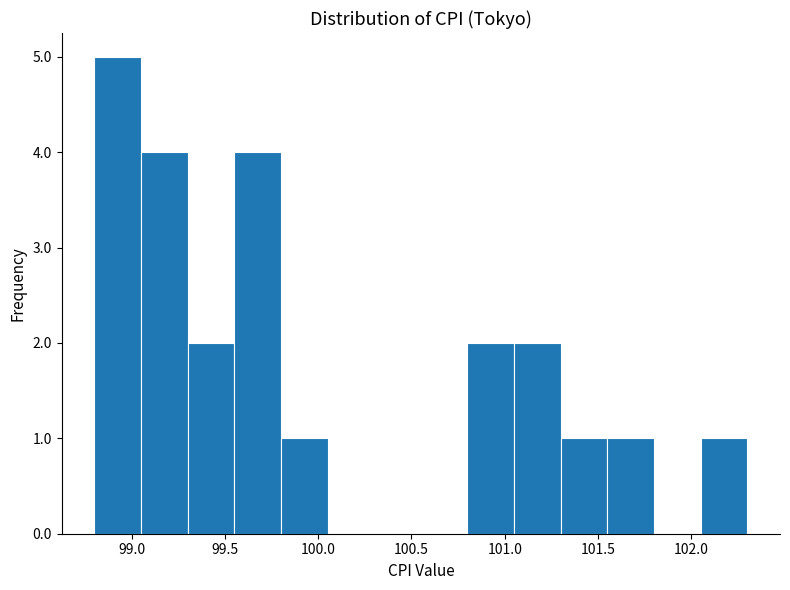

Reading left to right, list every bar in this chart as the range it spans on the x-axis followed by its height. The values are not printed on the chart, so give them approximately, as read against the axis.

98.80 to 99.05: 5
99.05 to 99.30: 4
99.30 to 99.55: 2
99.55 to 99.80: 4
99.80 to 100.05: 1
100.05 to 100.30: 0
100.30 to 100.55: 0
100.55 to 100.80: 0
100.80 to 101.05: 2
101.05 to 101.30: 2
101.30 to 101.55: 1
101.55 to 101.80: 1
101.80 to 102.05: 0
102.05 to 102.30: 1